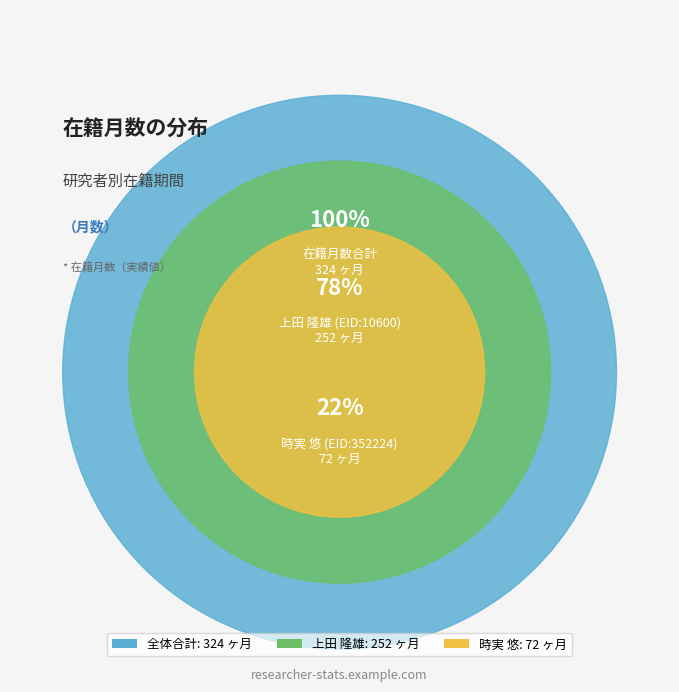

Which slice represents more than half of the pie?

上田 隆雄 (EID:10600)